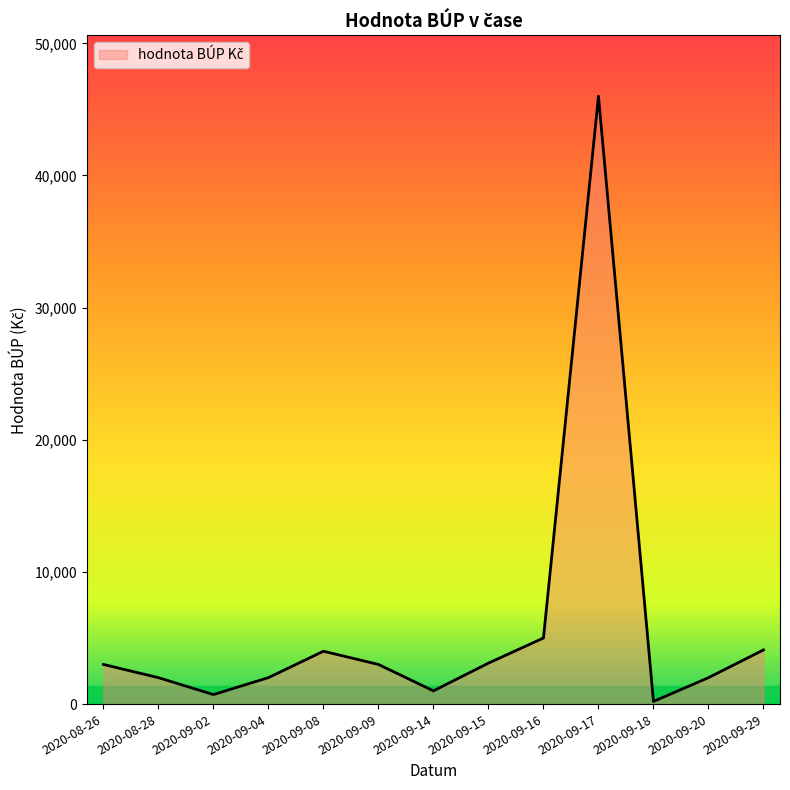

Approximately how many times larger is the value at 2020-09-20 compared to 2020-08-28?

1.0